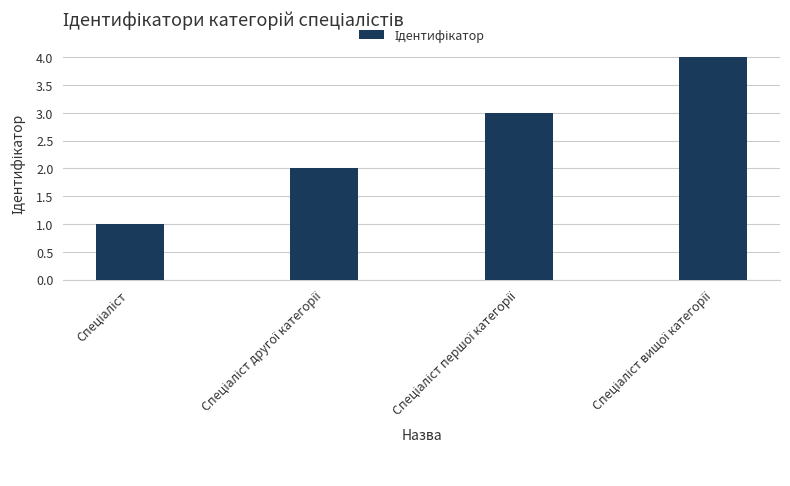

What is the greatest value displayed?

4